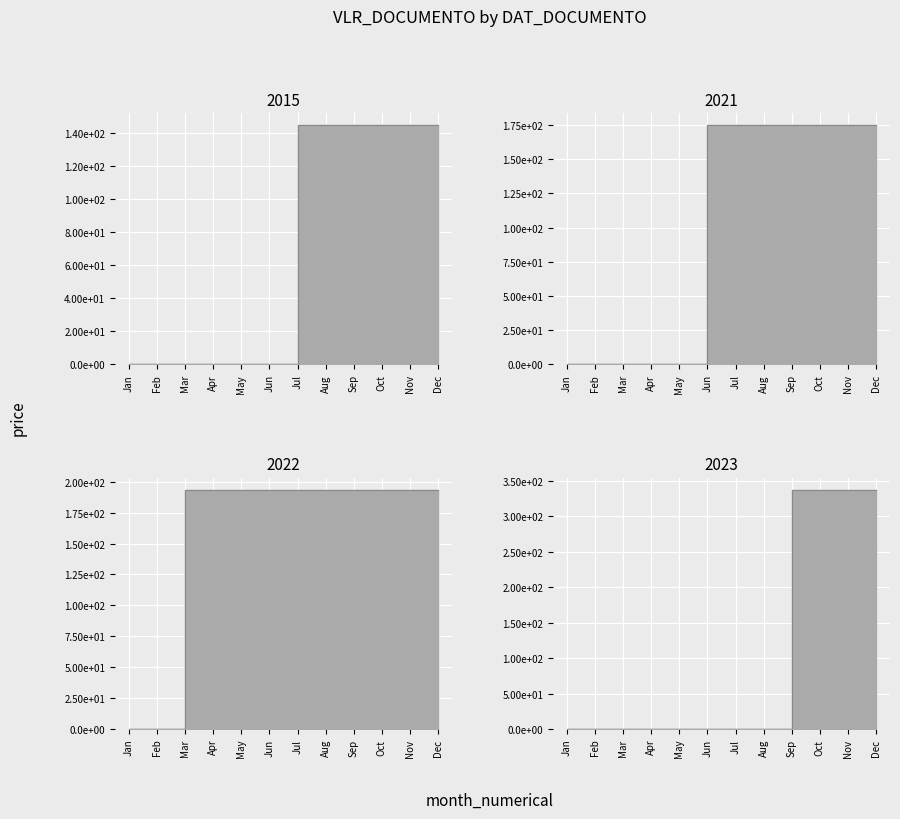

What is the value of the 5th point from the left?

193.7